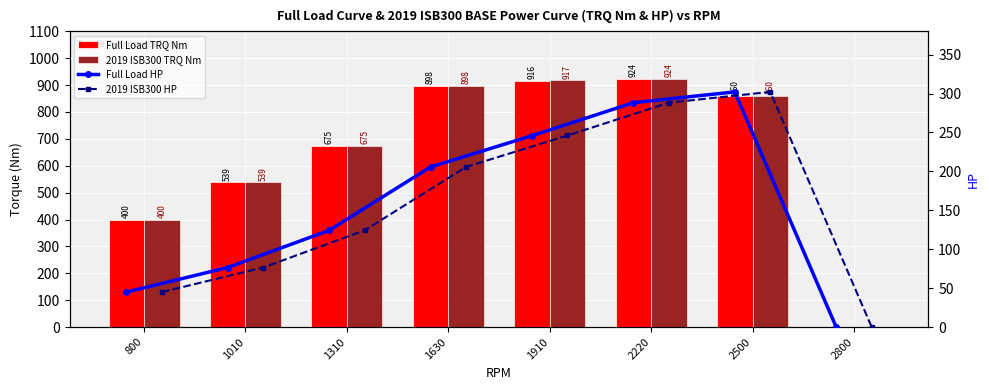

How many categories are shown in the chart?

8